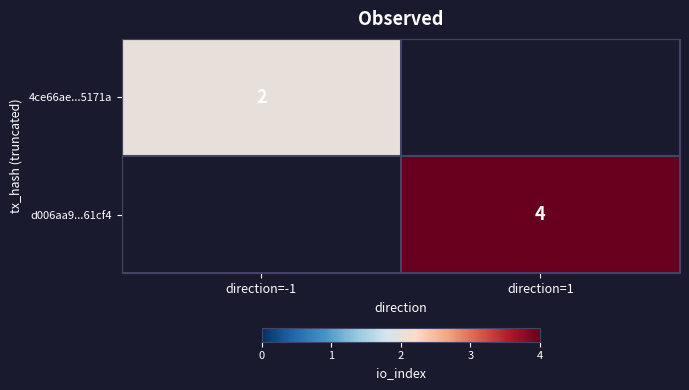

True or false: 4ce66ae...5171a has a value of 2 at direction=-1.

True